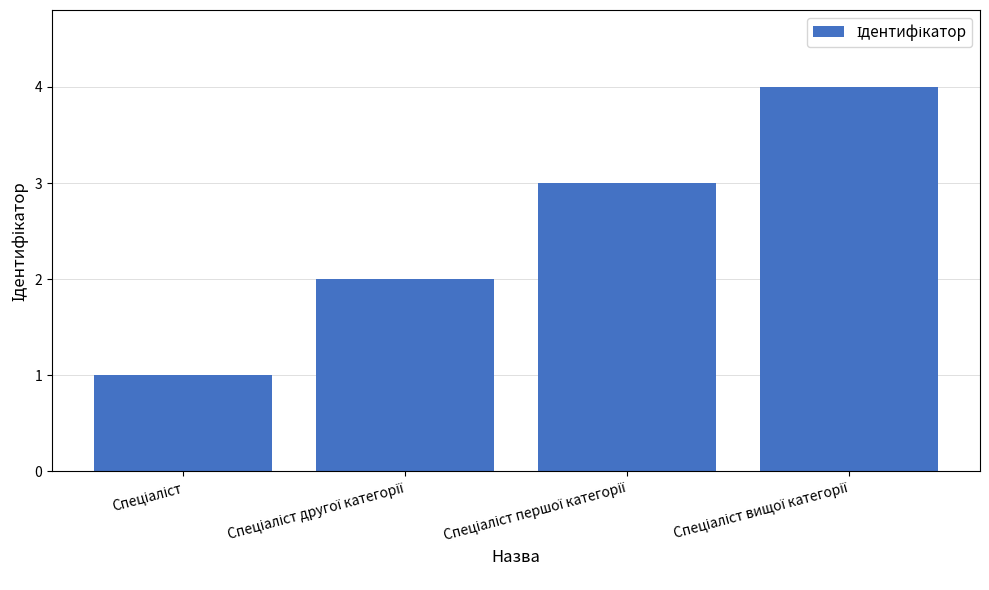

What is the difference between the maximum and minimum values?

3